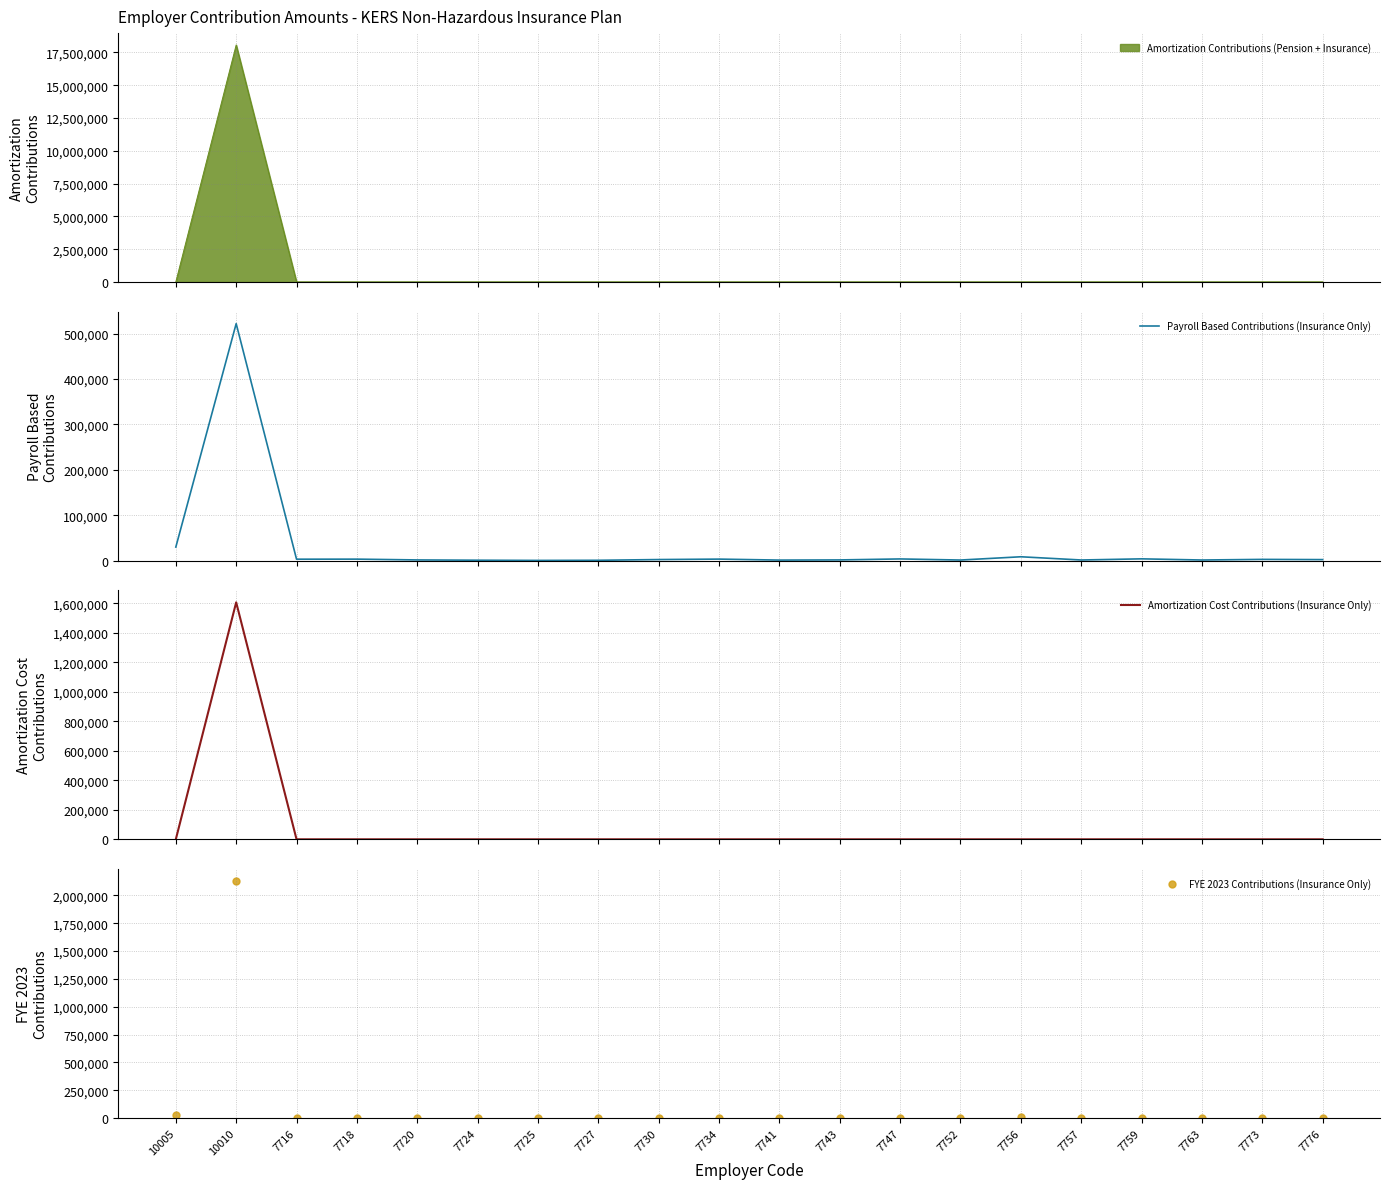

Which series reaches the maximum Y coordinate?

FYE 2023 Contributions (Insurance Only)